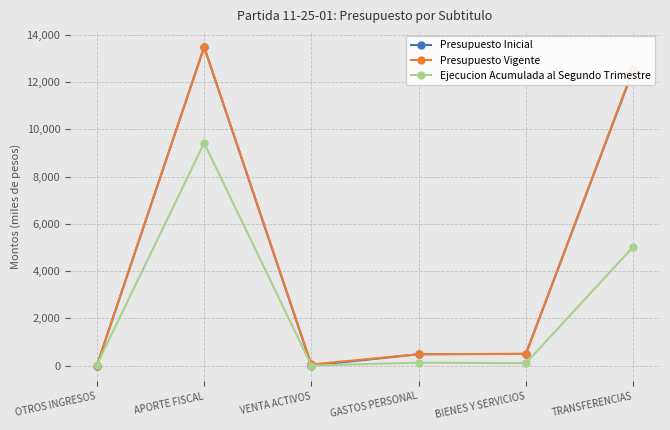

At which label does Presupuesto Inicial first exceed 494?

APORTE FISCAL